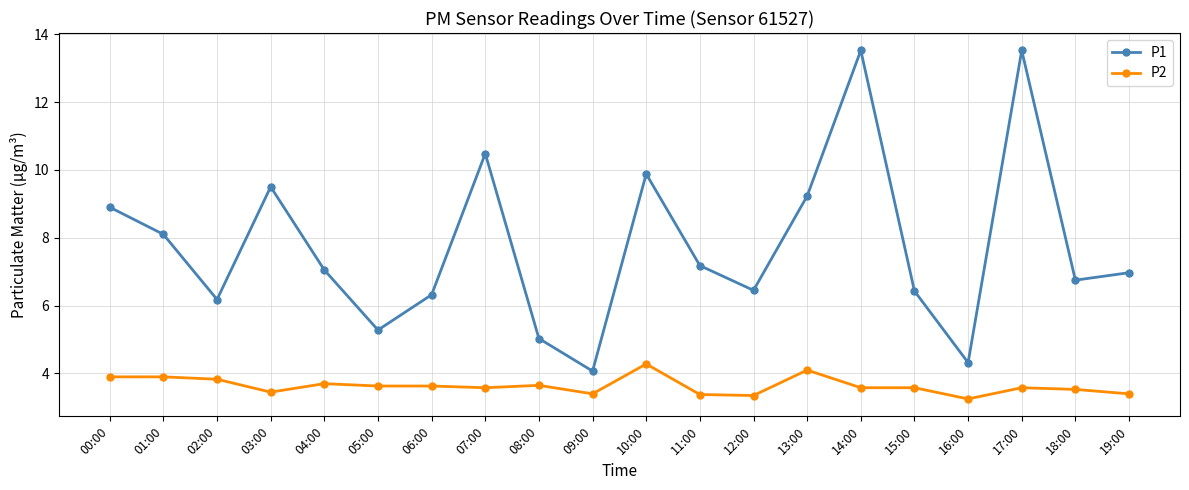

Is it true that P2 equals 3.6 at 05:00?

True